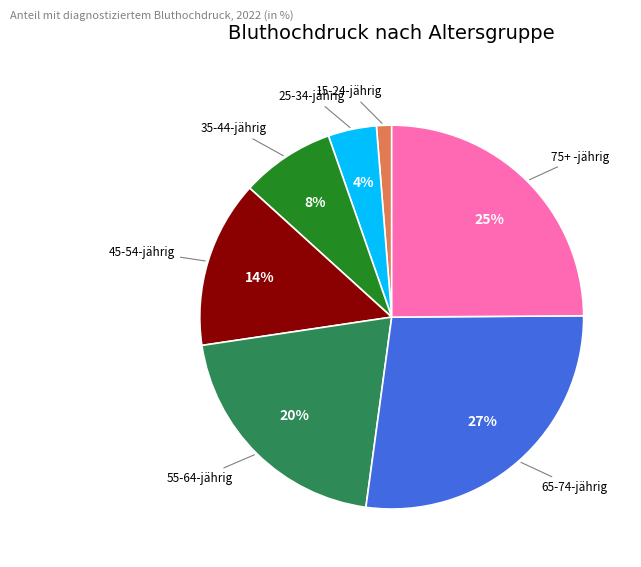

Which has a higher value, 75+ -jährig or 15-24-jährig?

75+ -jährig